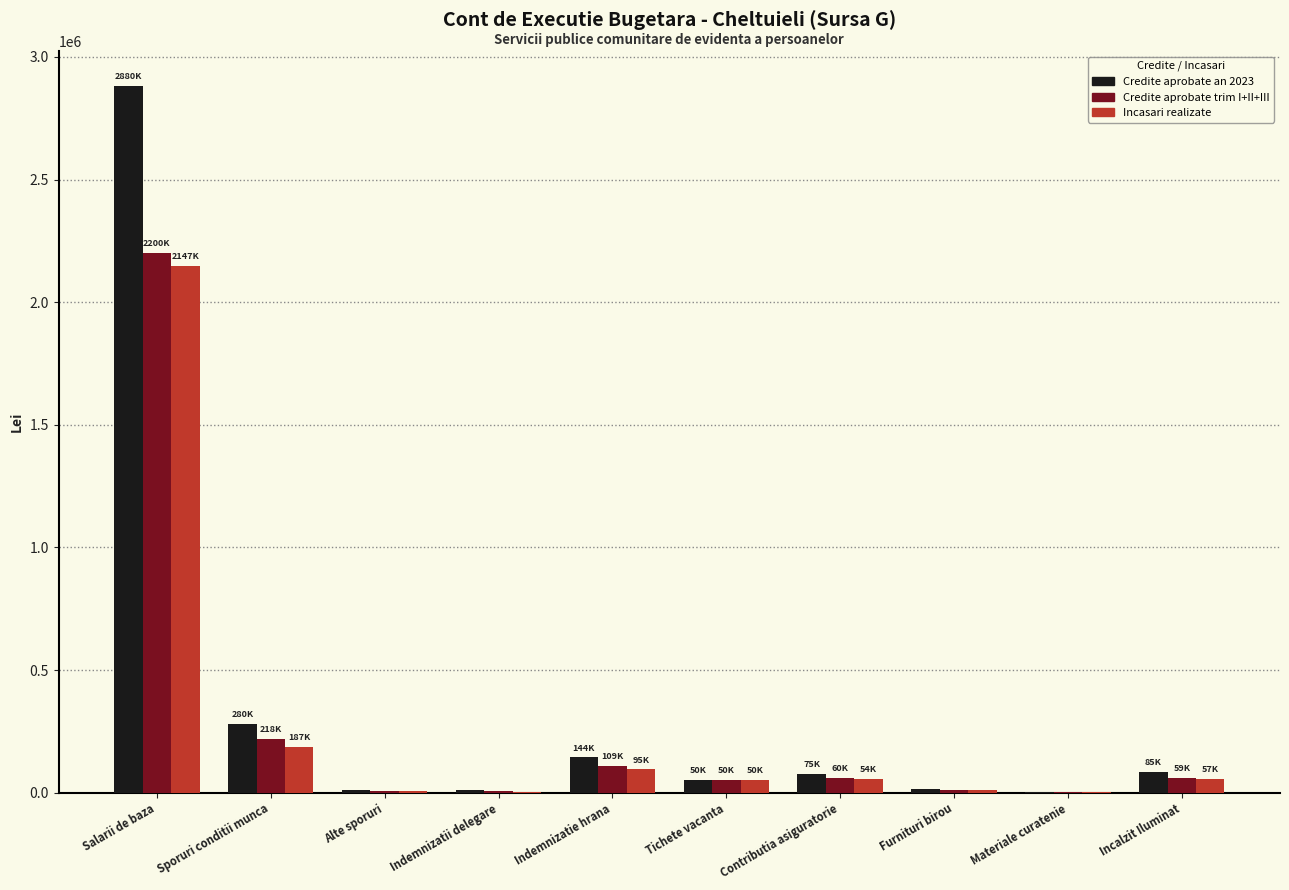

What is the total value across all series at Tichete vacanta?

152250.0